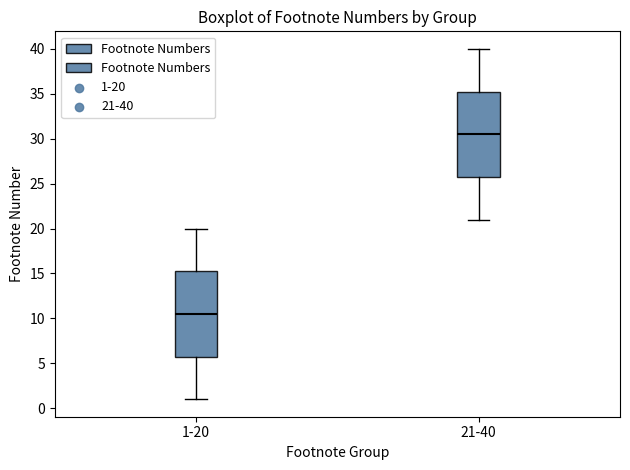

Which box has the highest median line?

21-40